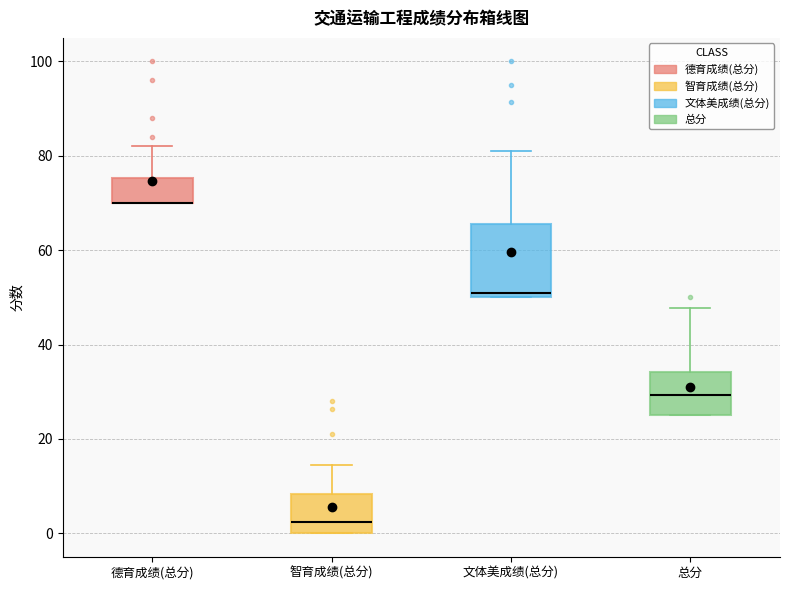

Reading left to right, transcribe this box plot: for each box, give where its median line is, the range the box spans, and where its two whiskers end, as read against the y-axis. The values are not printed on the chart, so give them approximately, as read against the axis.

德育成绩(总分): median 70 (drawn on the box's lower edge), box 70 to 76, whiskers 70 to 82
智育成绩(总分): median 2, box 0 to 8, whiskers 0 to 14
文体美成绩(总分): median 52, box 50 to 66, whiskers 50 to 82
总分: median 30, box 26 to 34, whiskers 26 to 48